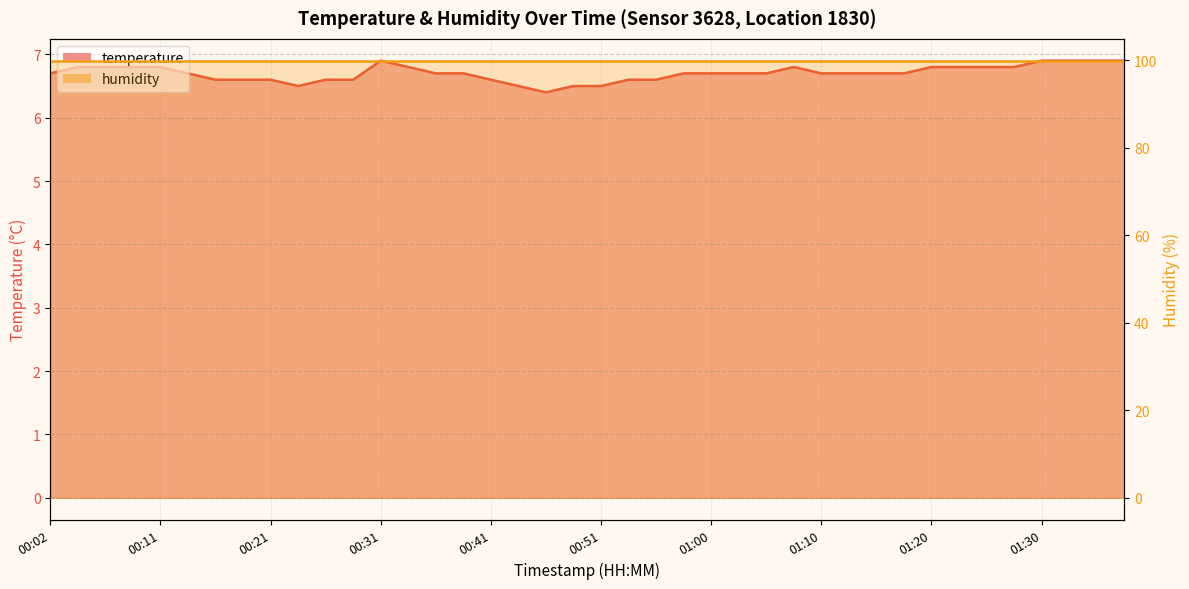

What is the maximum value shown in the chart?

6.9